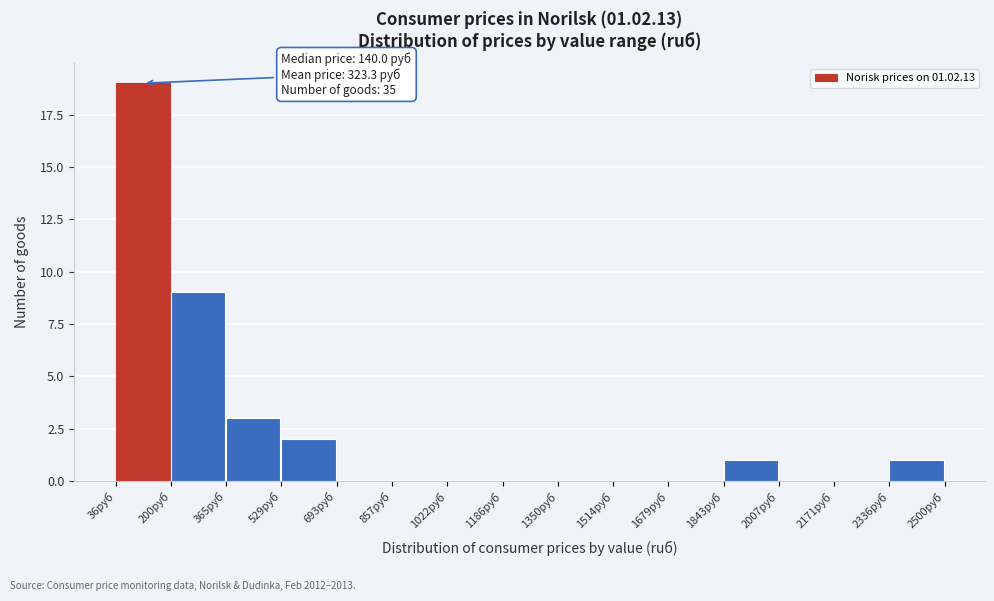

Over which range of the x-axis is the bar tallest?

40 to 200